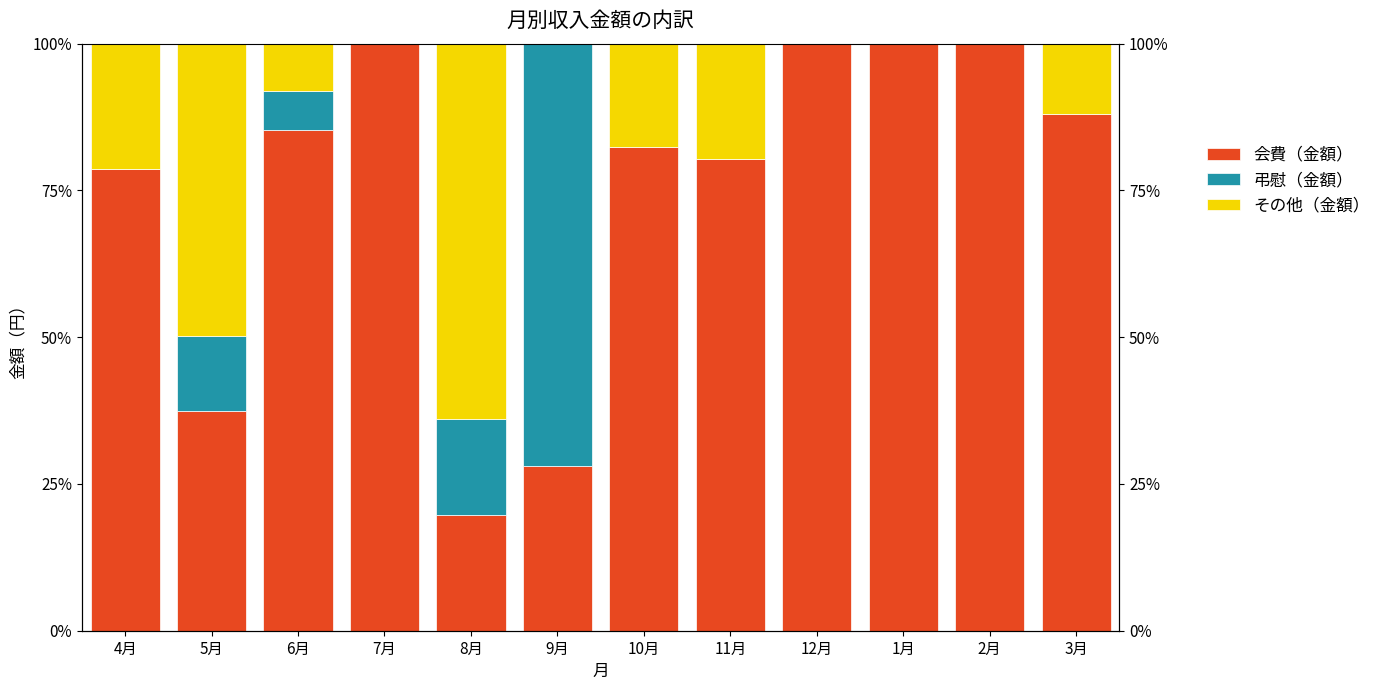

At how many categories does at least one series exceed 81?

7